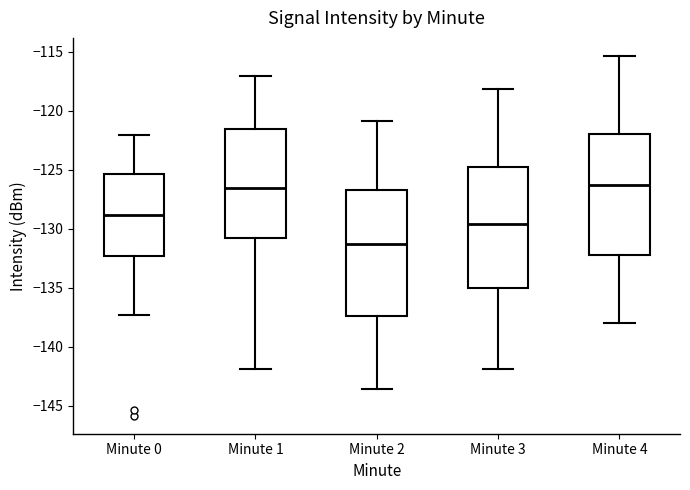

Reading left to right, read every box against the y-axis: the position of its median line, the range the box covers, and the ends of its whiskers. The values are not printed on the chart, so give them approximately, as read against the axis.

Minute 0: median -129.0, box -132.5 to -125.5, whiskers -137.5 to -122.0
Minute 1: median -126.5, box -131.0 to -121.5, whiskers -142.0 to -117.0
Minute 2: median -131.5, box -137.5 to -126.5, whiskers -143.5 to -121.0
Minute 3: median -129.5, box -135.0 to -125.0, whiskers -142.0 to -118.0
Minute 4: median -126.5, box -132.0 to -122.0, whiskers -138.0 to -115.5